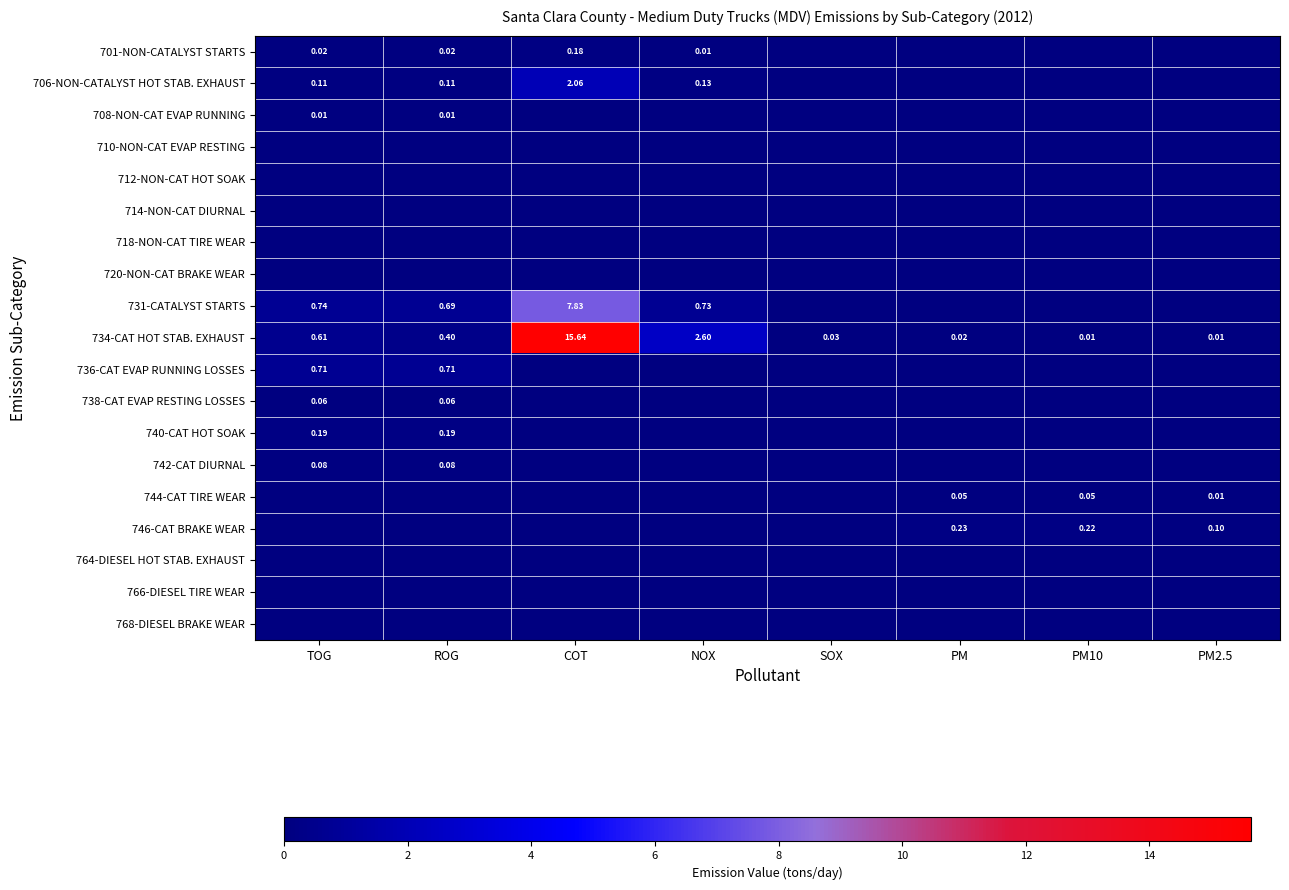

At how many categories does at least one series exceed 8?

1